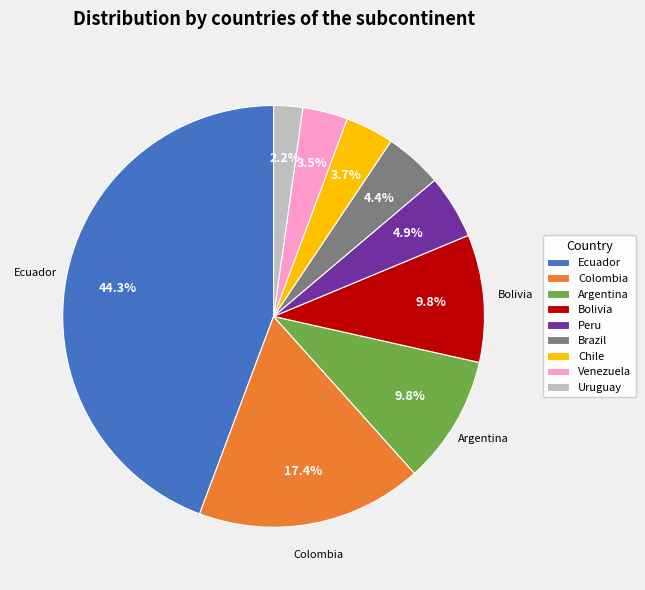

Is there any slice that represents more than half of the pie?

No